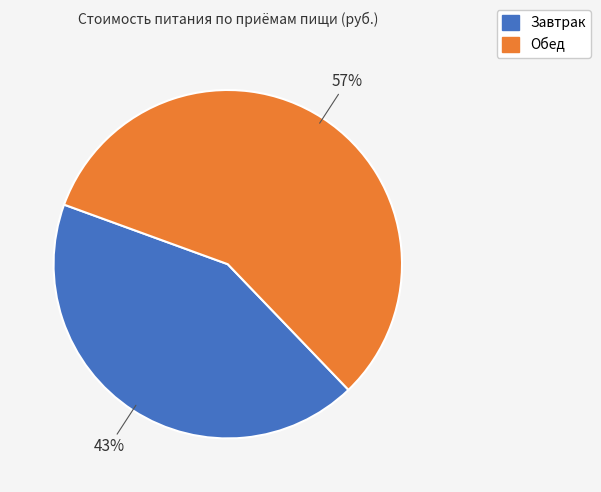

Which slice is the smallest?

Завтрак